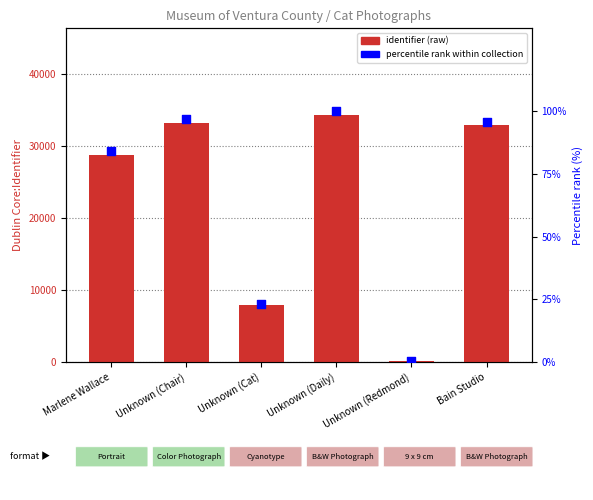

Which series reaches the minimum Y coordinate?

Percentile rank within collection